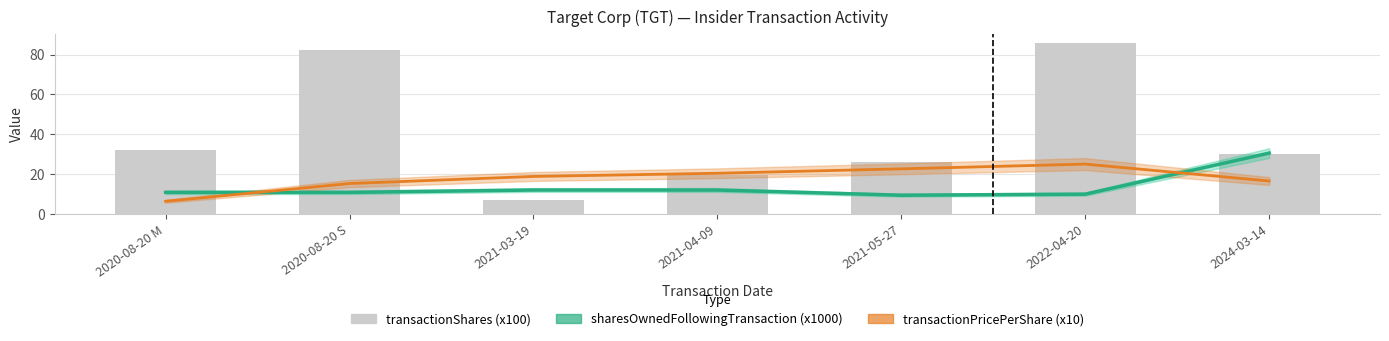

At which label does sharesOwnedFollowingTransaction (x1000) first exceed 10?

2020-08-20 M